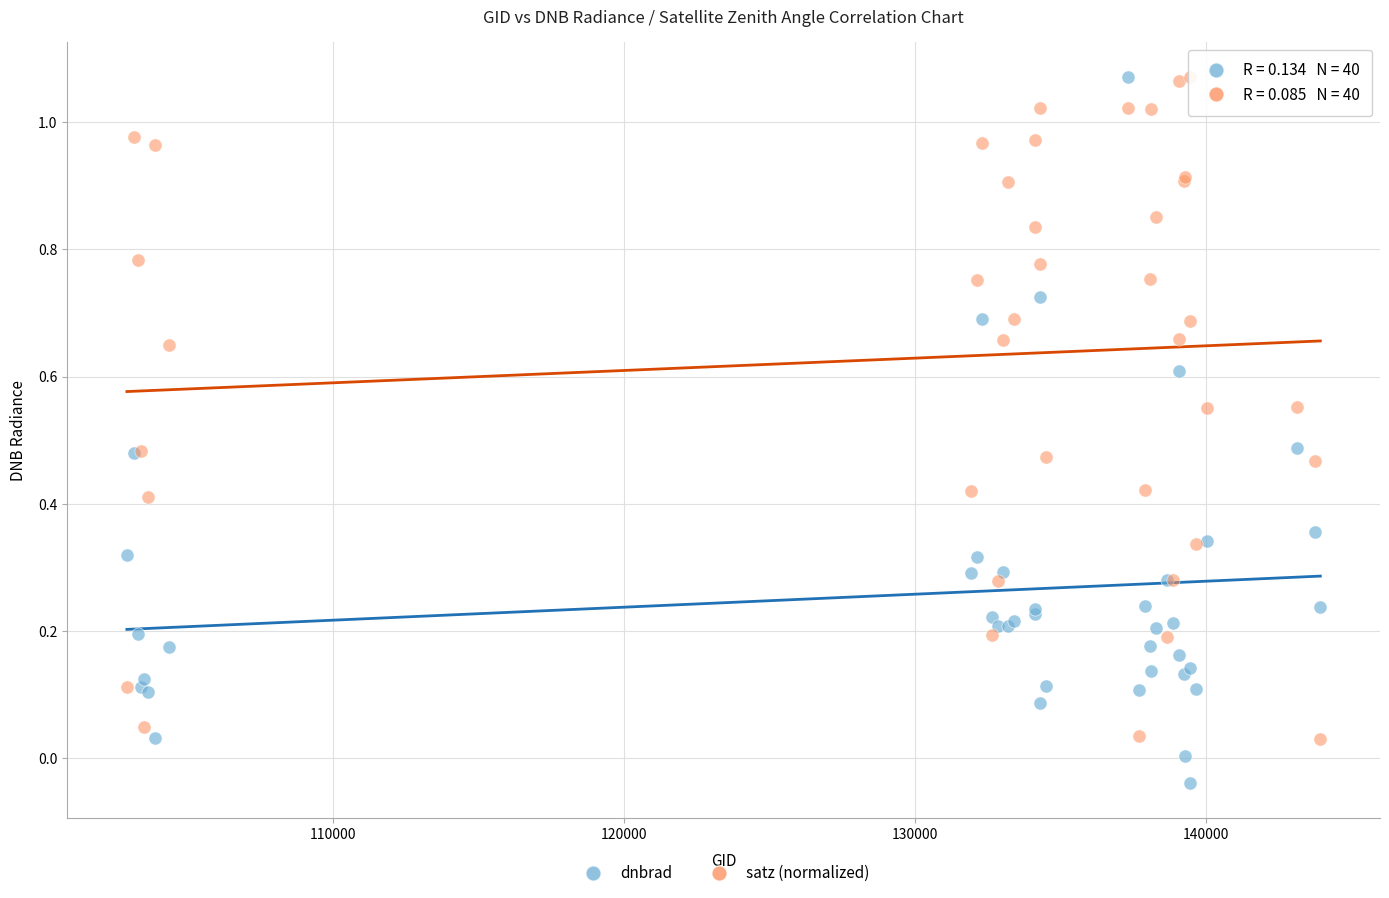

What is the X range (max minus min) for the scatter plot?

41032.0